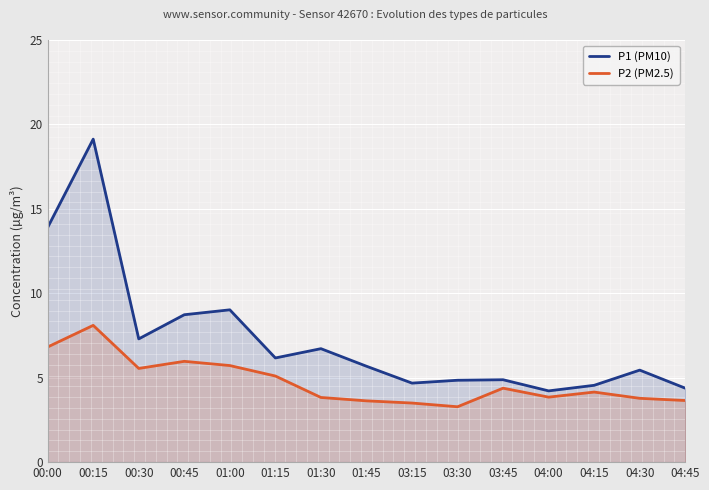

The value of P1 (PM10) at 00:00 is 13.9. True or false?

True